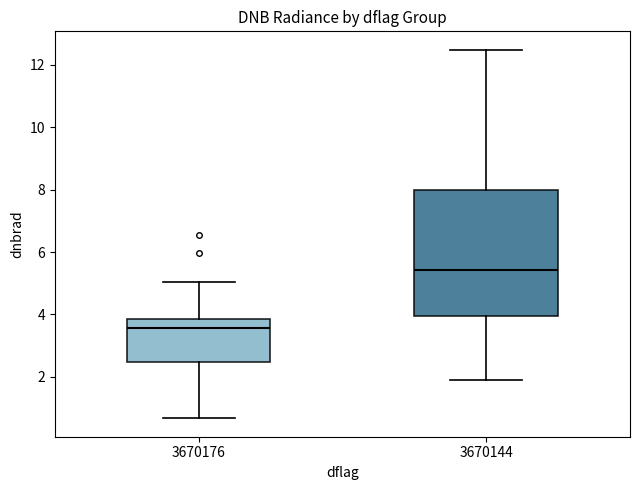

Which box has the highest median line?

3670144